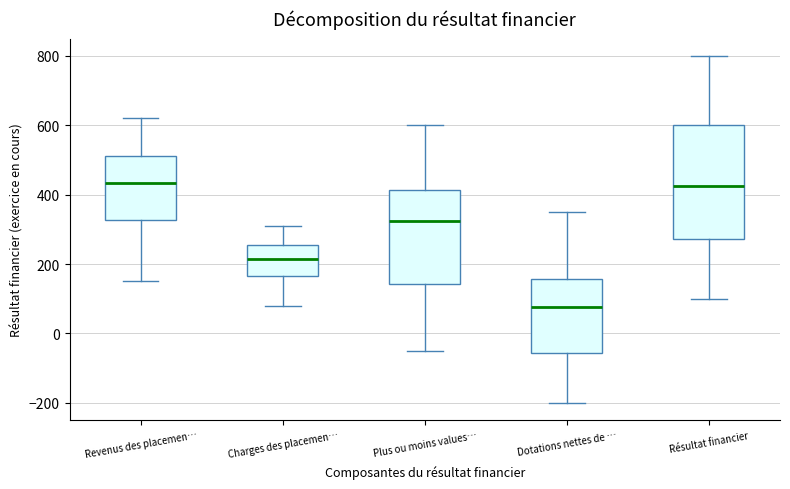

Reading left to right, read every box against the y-axis: the position of its median line, the range the box covers, and the ends of its whiskers. The values are not printed on the chart, so give them approximately, as read against the axis.

Revenus des placemen…: median 440, box 320 to 520, whiskers 160 to 620
Charges des placemen…: median 220, box 160 to 260, whiskers 80 to 320
Plus ou moins values…: median 320, box 140 to 420, whiskers -40 to 600
Dotations nettes de …: median 80, box -60 to 160, whiskers -200 to 360
Résultat financier: median 420, box 280 to 600, whiskers 100 to 800